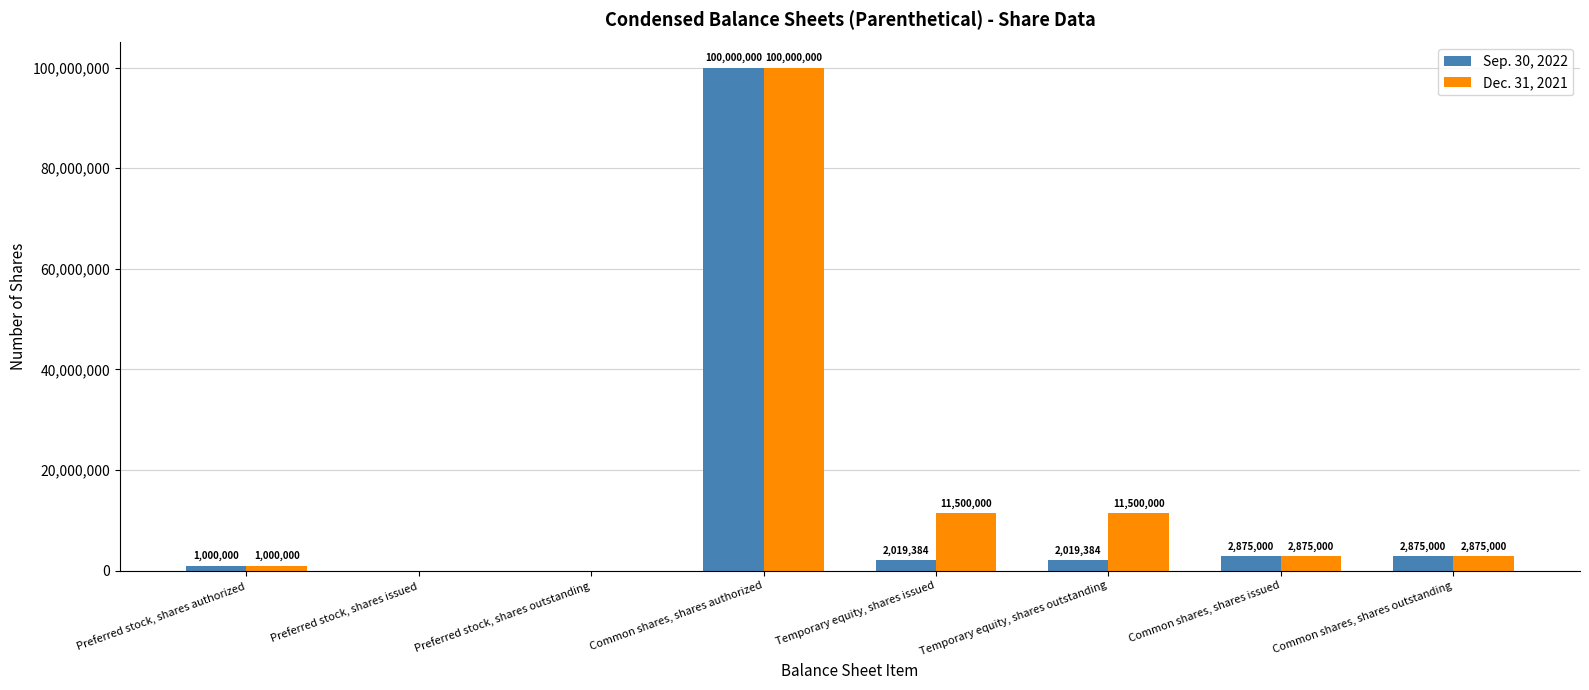

What is the sum of the Sep. 30, 2022 values at Preferred stock, shares authorized and Temporary equity, shares outstanding?

3019384